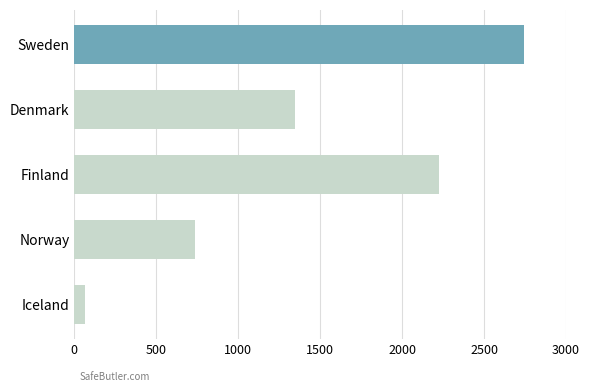

Is it true that the value at Denmark is 1344?

True